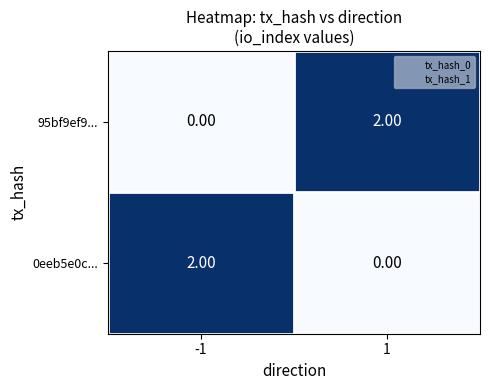

Is the value of 95bf9ef9... at -1 greater than the value of 0eeb5e0c... at -1?

No